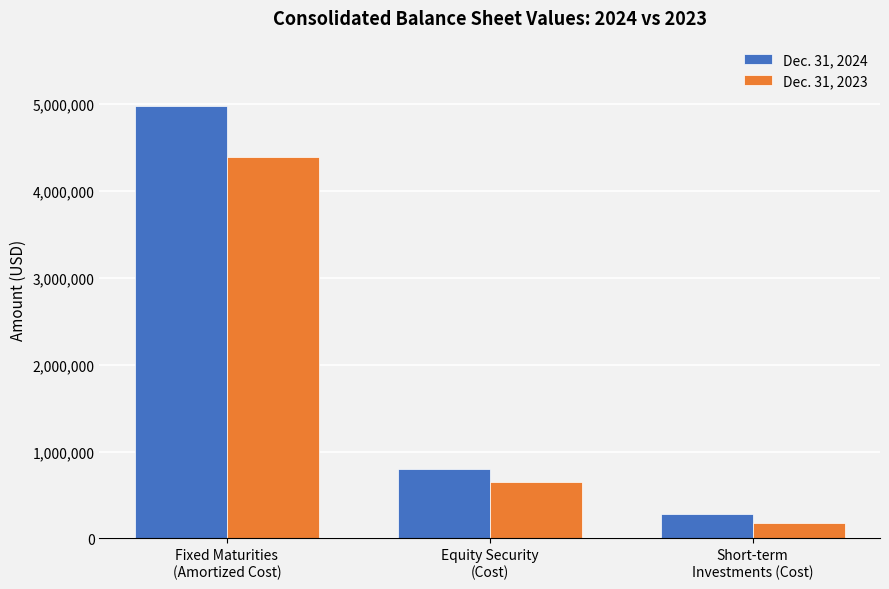

Count the Dec. 31, 2024 values in the range 283792 to 4982459.

3